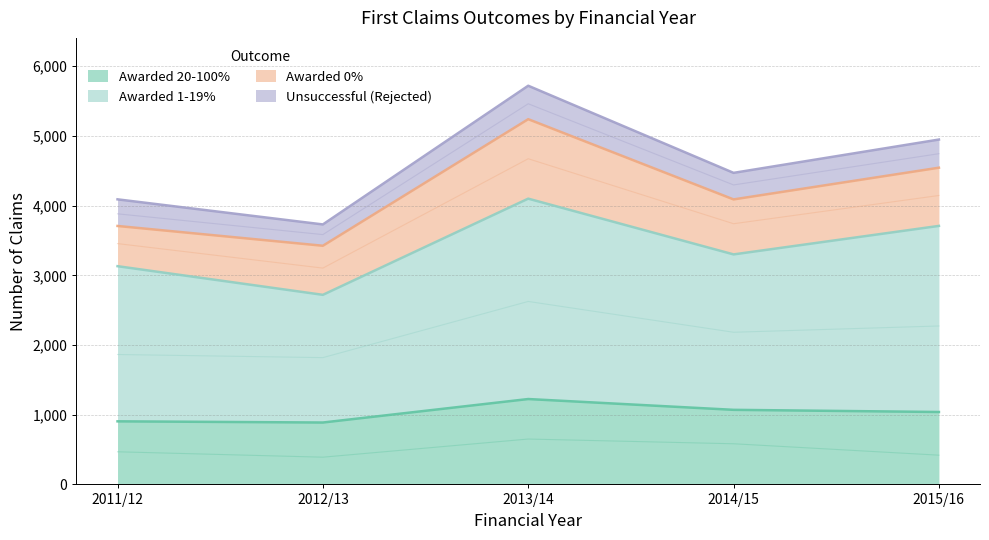

How many interior local peaks does the Awarded 20-100% series have?

1